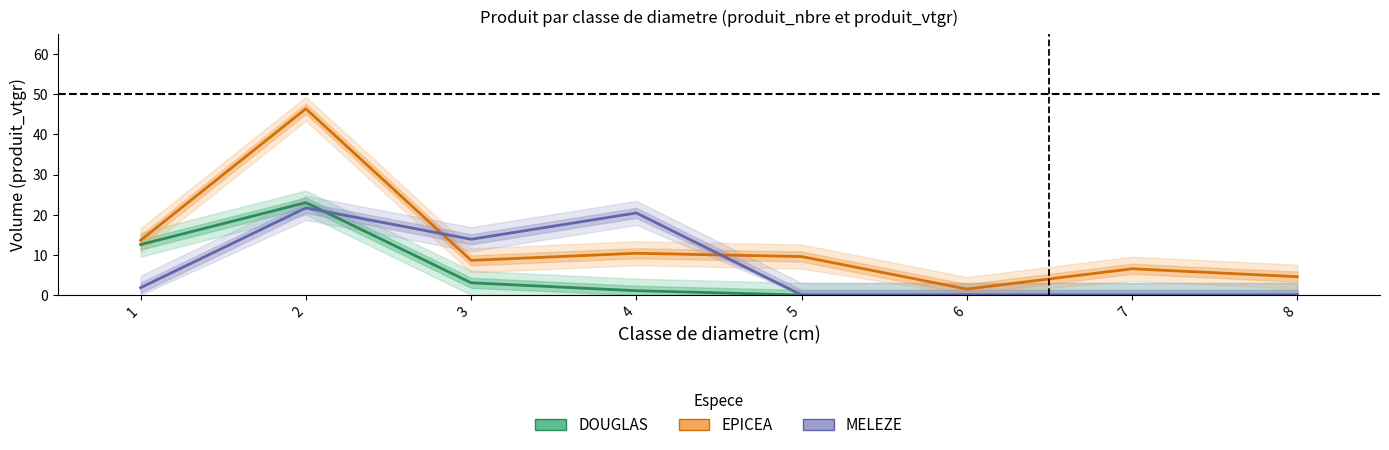

Which category has the highest value in the EPICEA series?

2